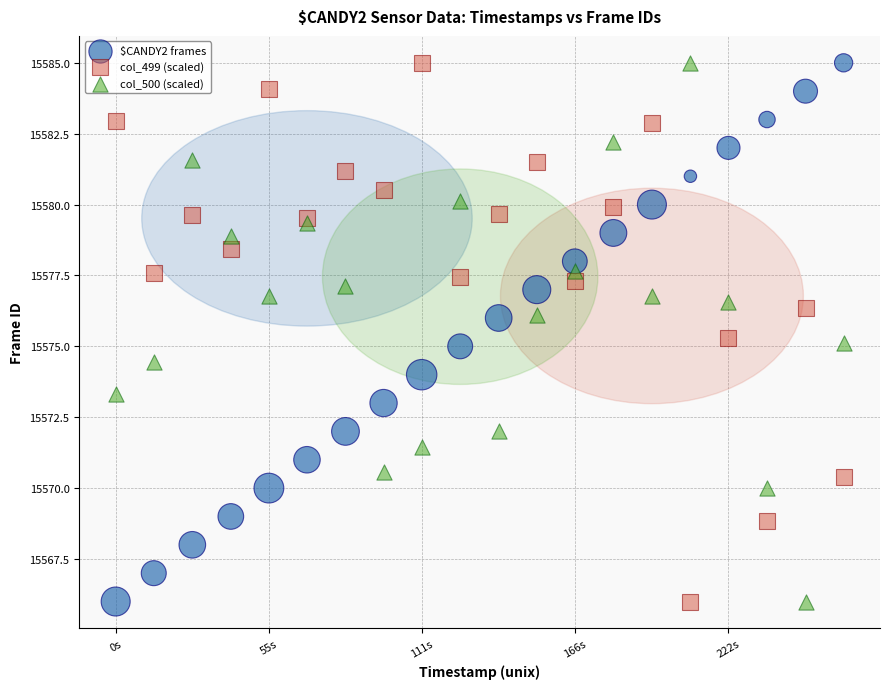

What is the X range (max minus min) for the scatter plot?

264.3